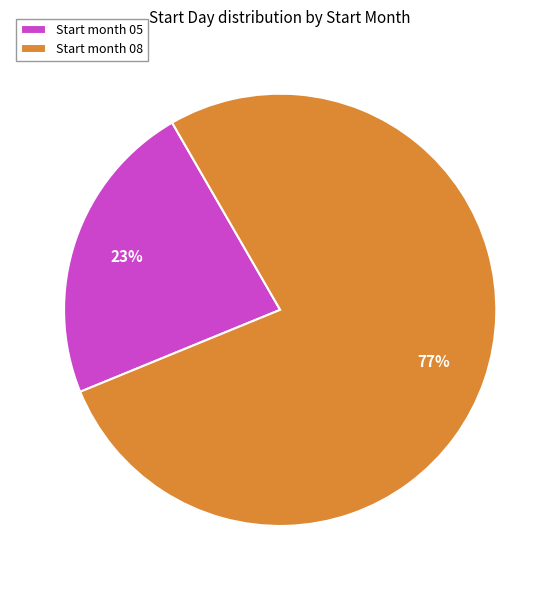

Rank the categories by value from lowest to highest.

Start month 05, Start month 08